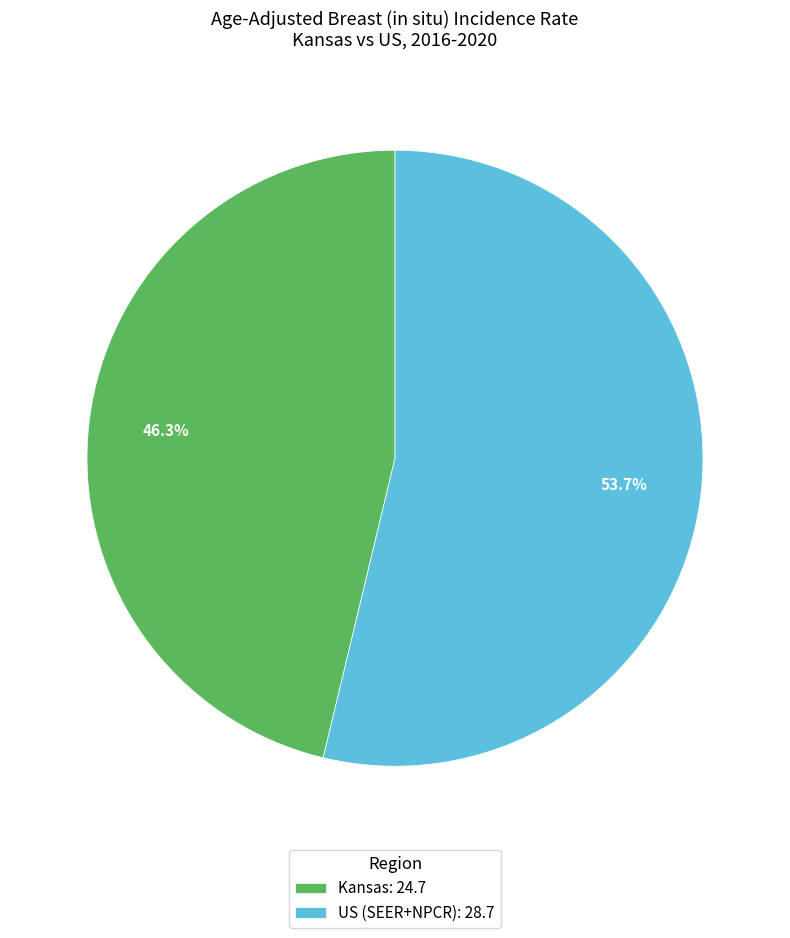

Between Kansas: 24.7 and US (SEER+NPCR): 28.7, which is larger?

US (SEER+NPCR): 28.7